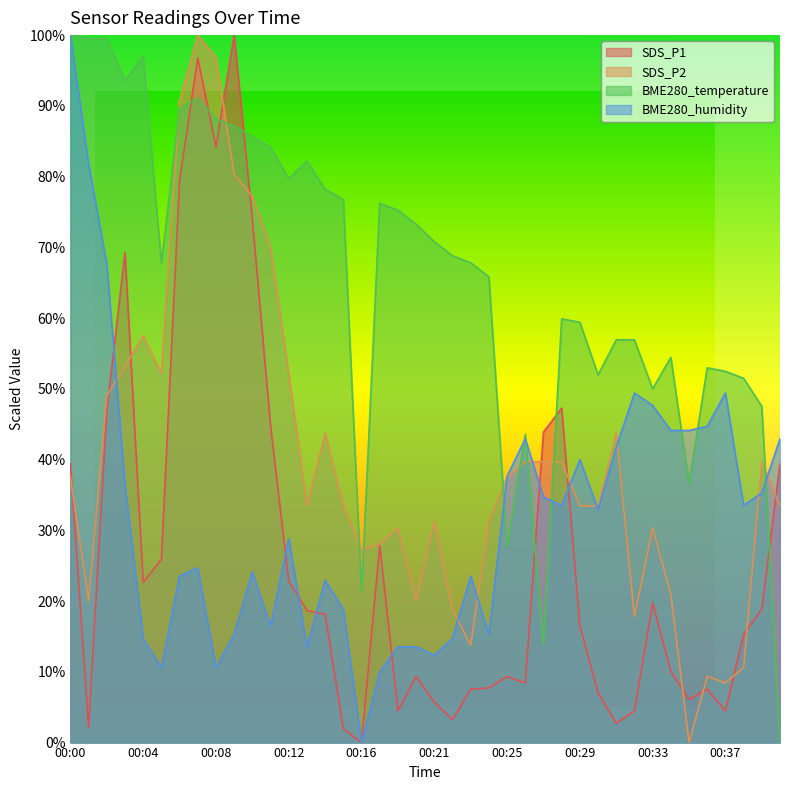

Where is the first local minimum for BME280_temperature?

00:03